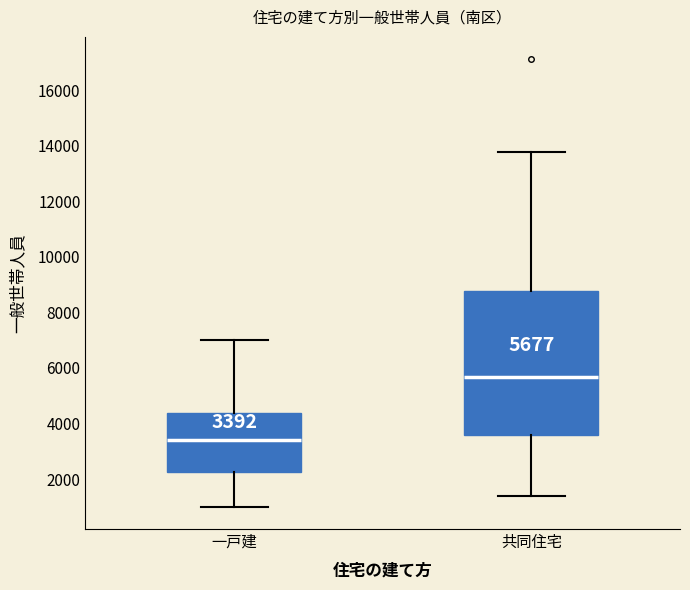

Which box's median line is the lowest?

一戸建